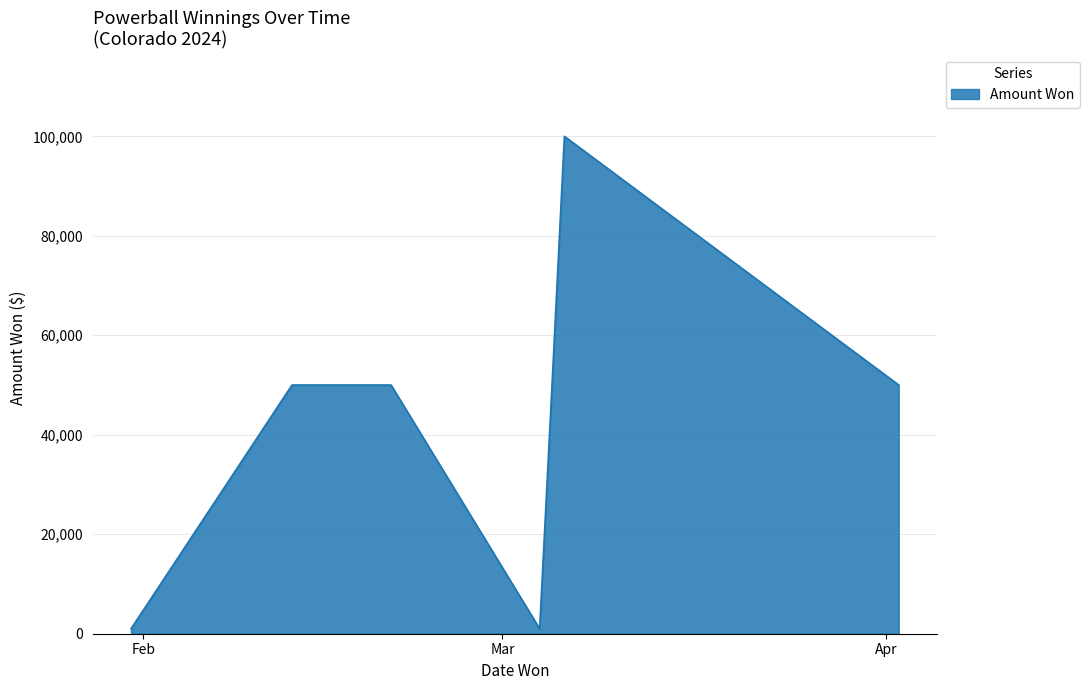

Between 2024-04-02 and 2024-02-14, which is larger?

2024-04-02